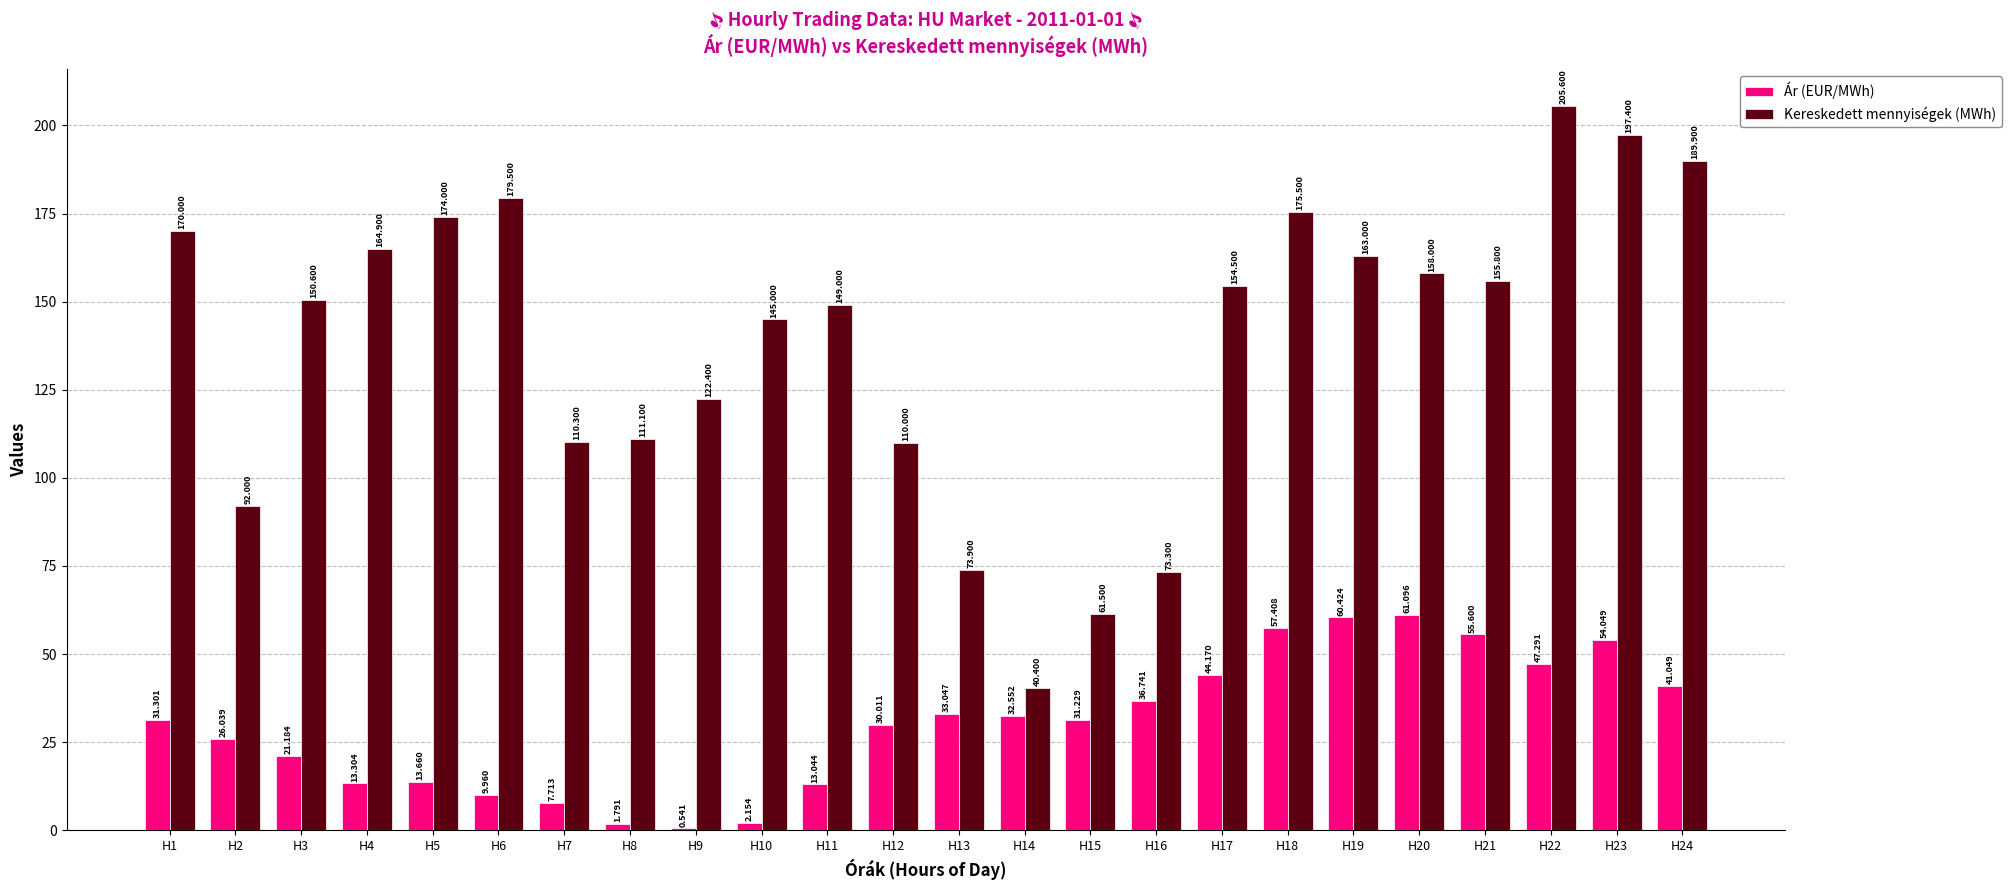

Is the value of Ár (EUR/MWh) at H13 greater than the value of Kereskedett mennyiségek (MWh) at H9?

No